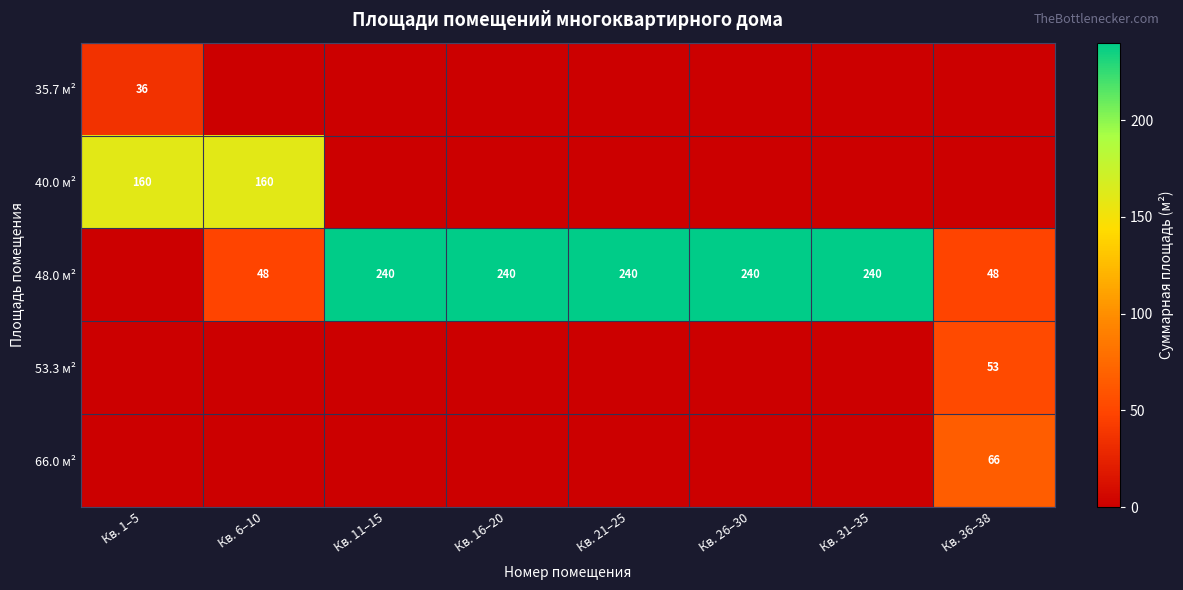

What is the total value across all series at Кв. 36–38?

167.3